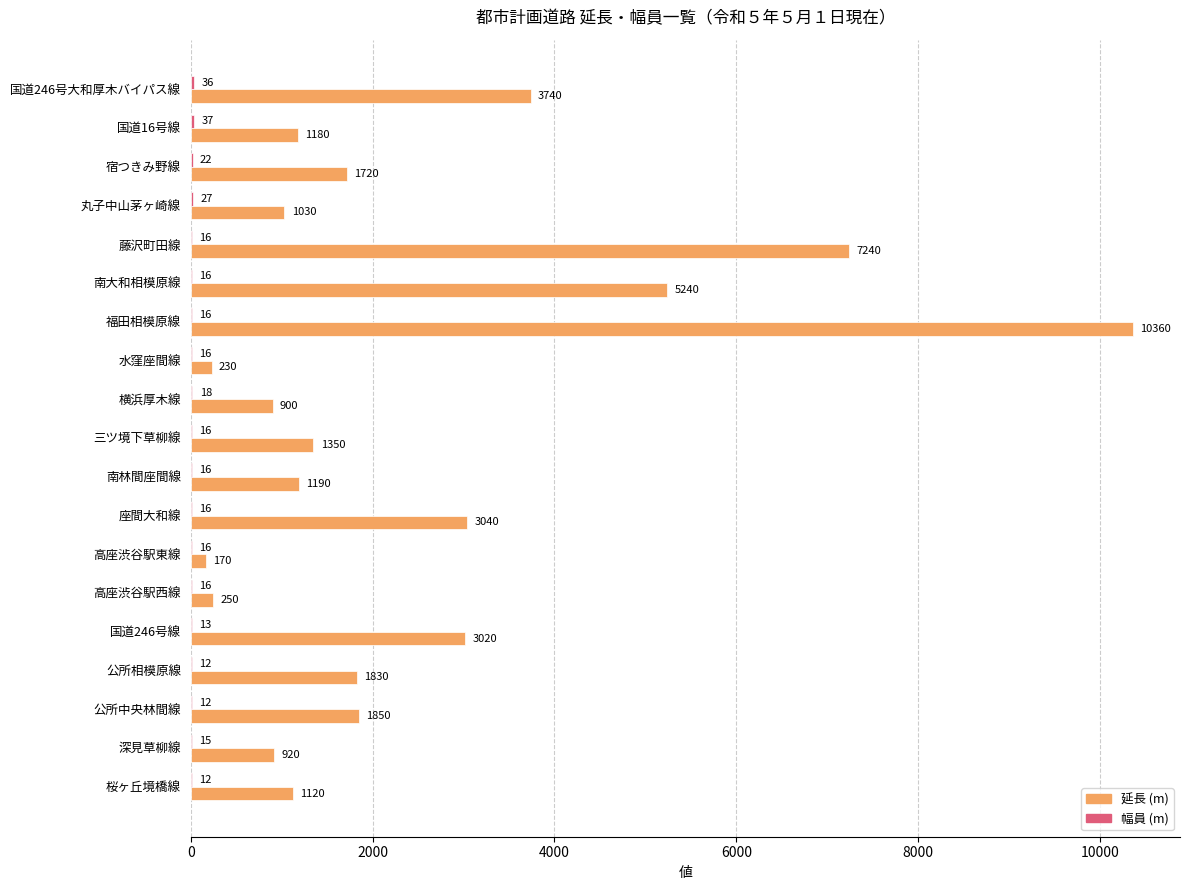

The 延長 (m) series shows 1336 at 深見草柳線. True or false?

False